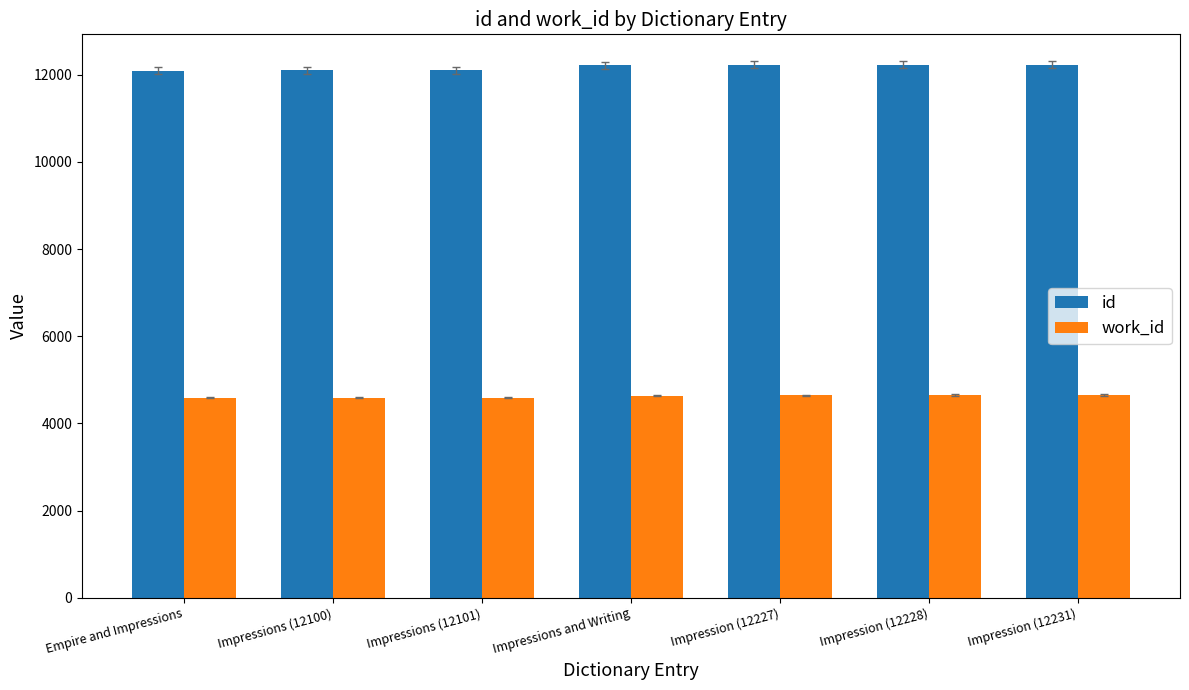

What is the value of the id bar at the 2nd from the left?

12100